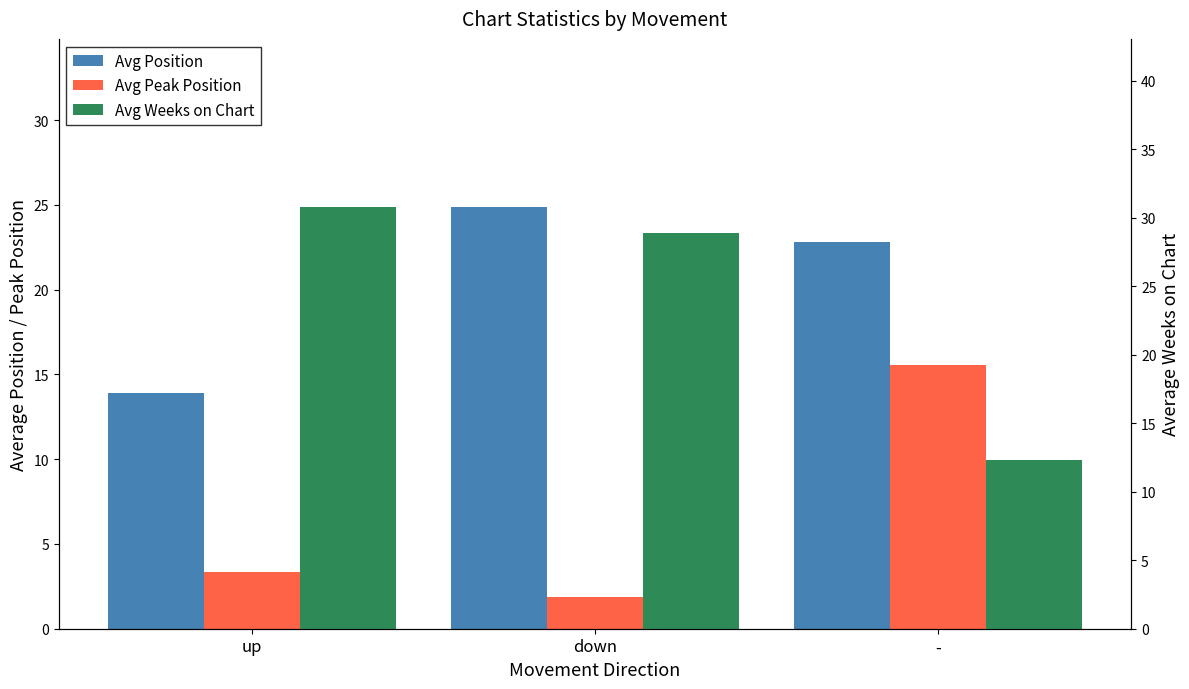

Where is Avg Position nearest to the value 19?

-